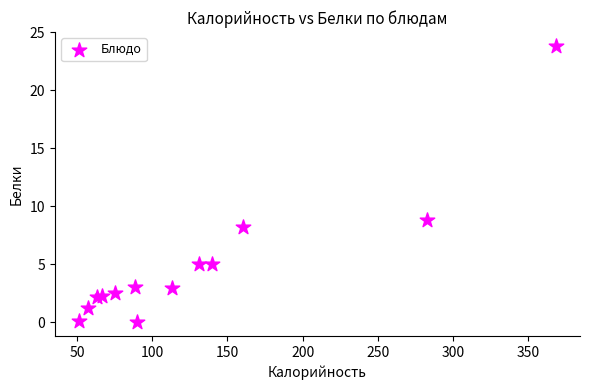

What Y value in the scatter plot is closest to 11?

8.8